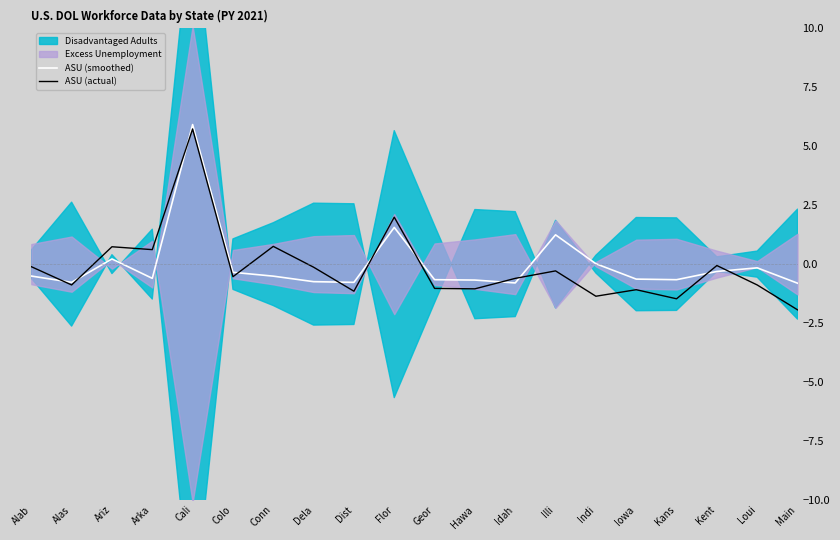

At which label does ASU (actual) reach its peak?

Cali